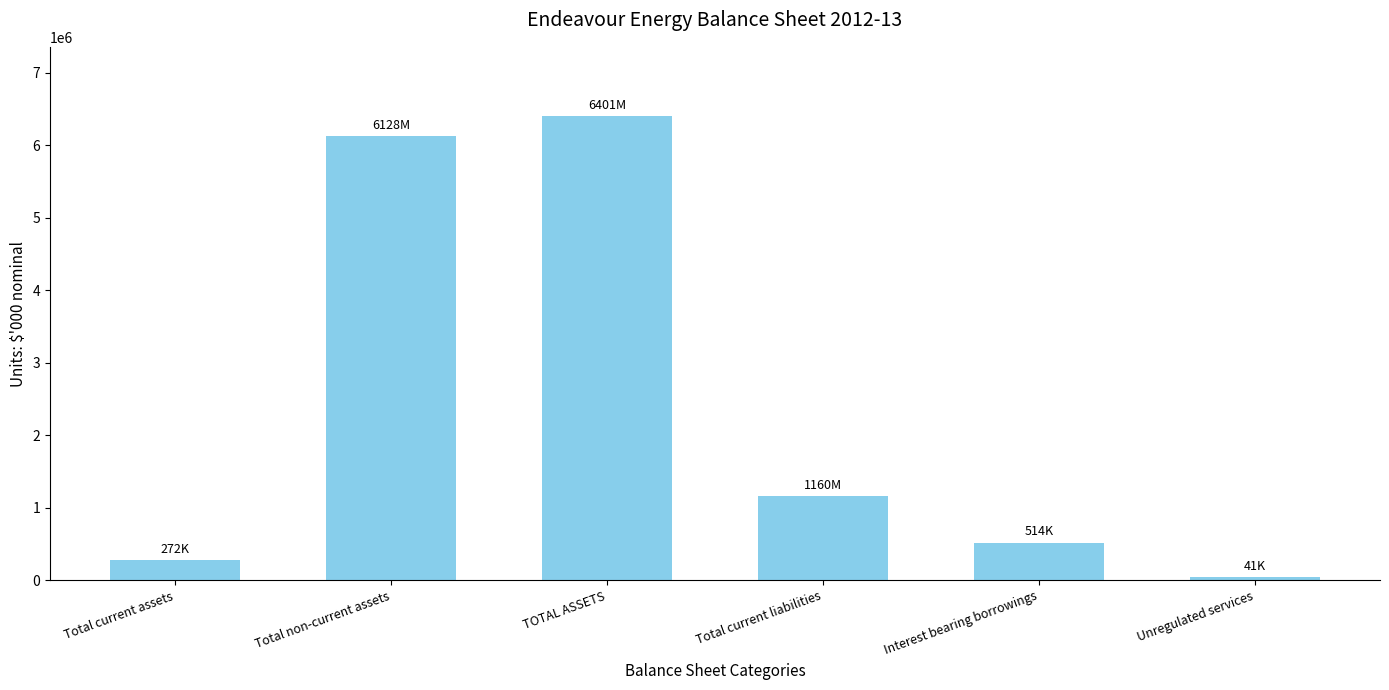

What value does the data have at Total current liabilities?

1160335.2